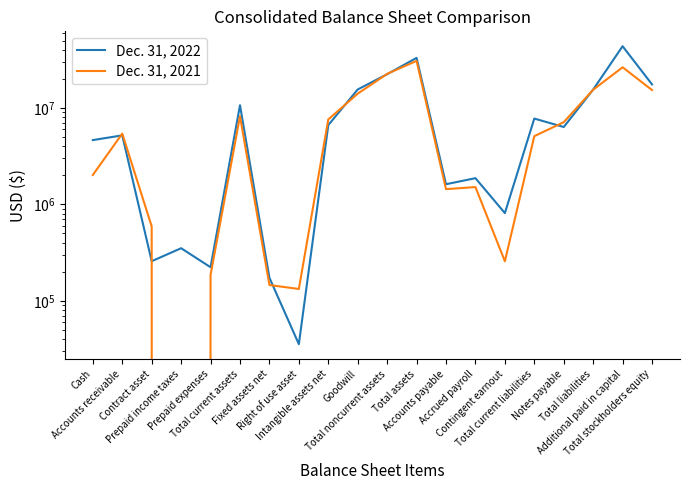

Is it true that Dec. 31, 2022 equals 8258823 at Notes payable?

False